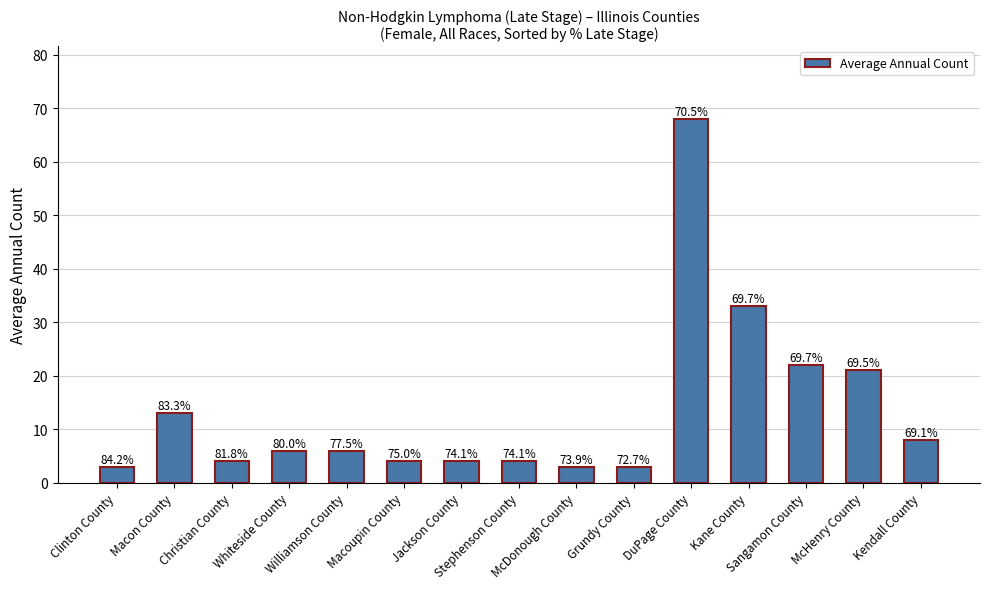

How many bars are there in total?

15